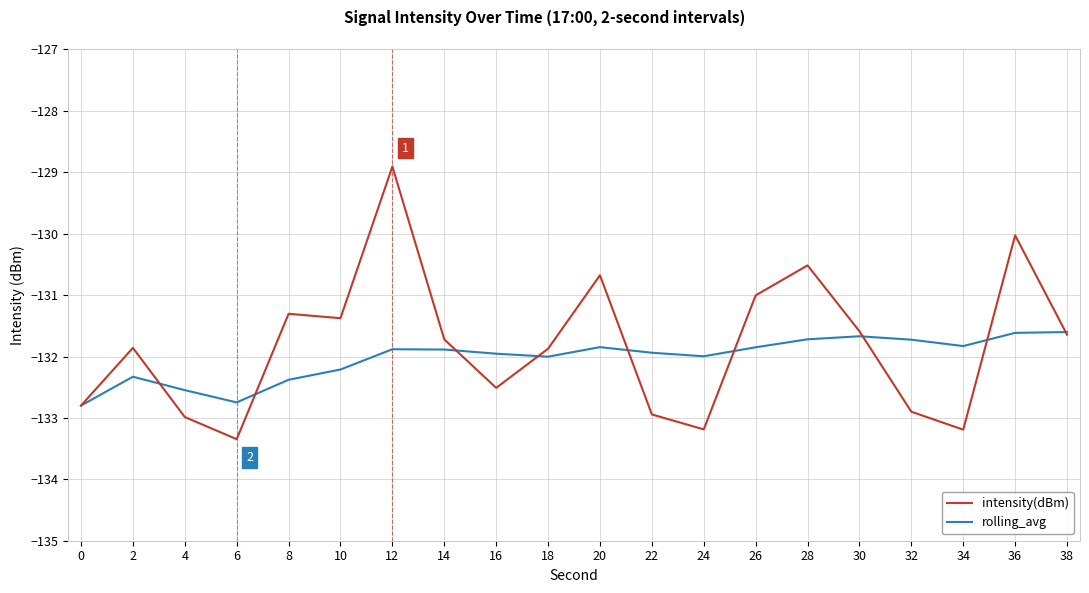

What is the spread (max minus min) of values at 22?

1.0